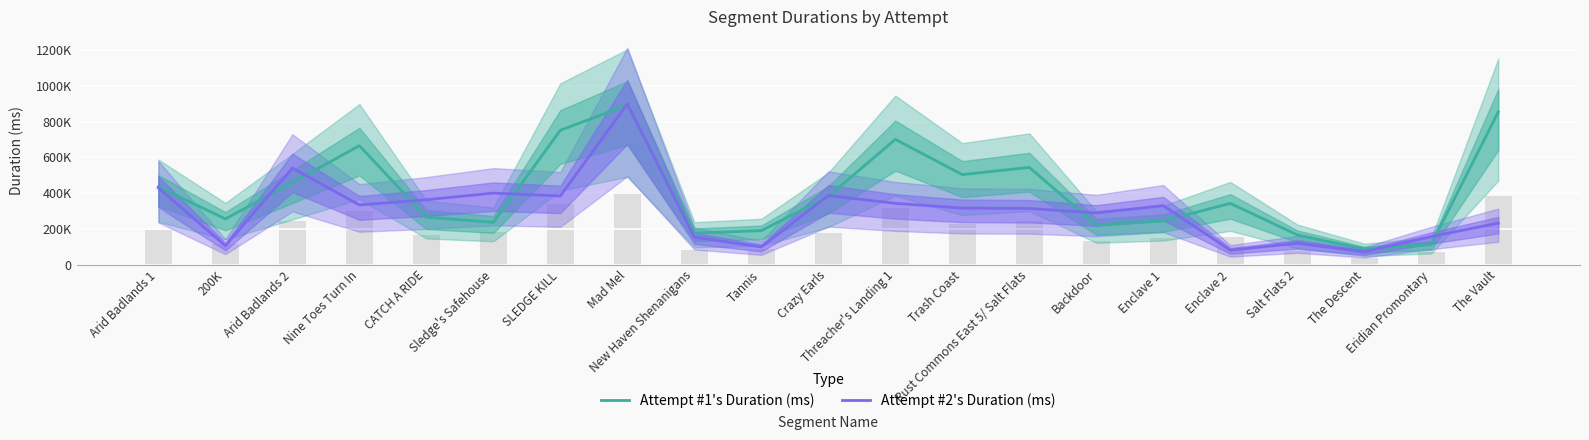

What value does the Attempt #2's Duration (ms) series have at New Haven Shenanigans?

153439